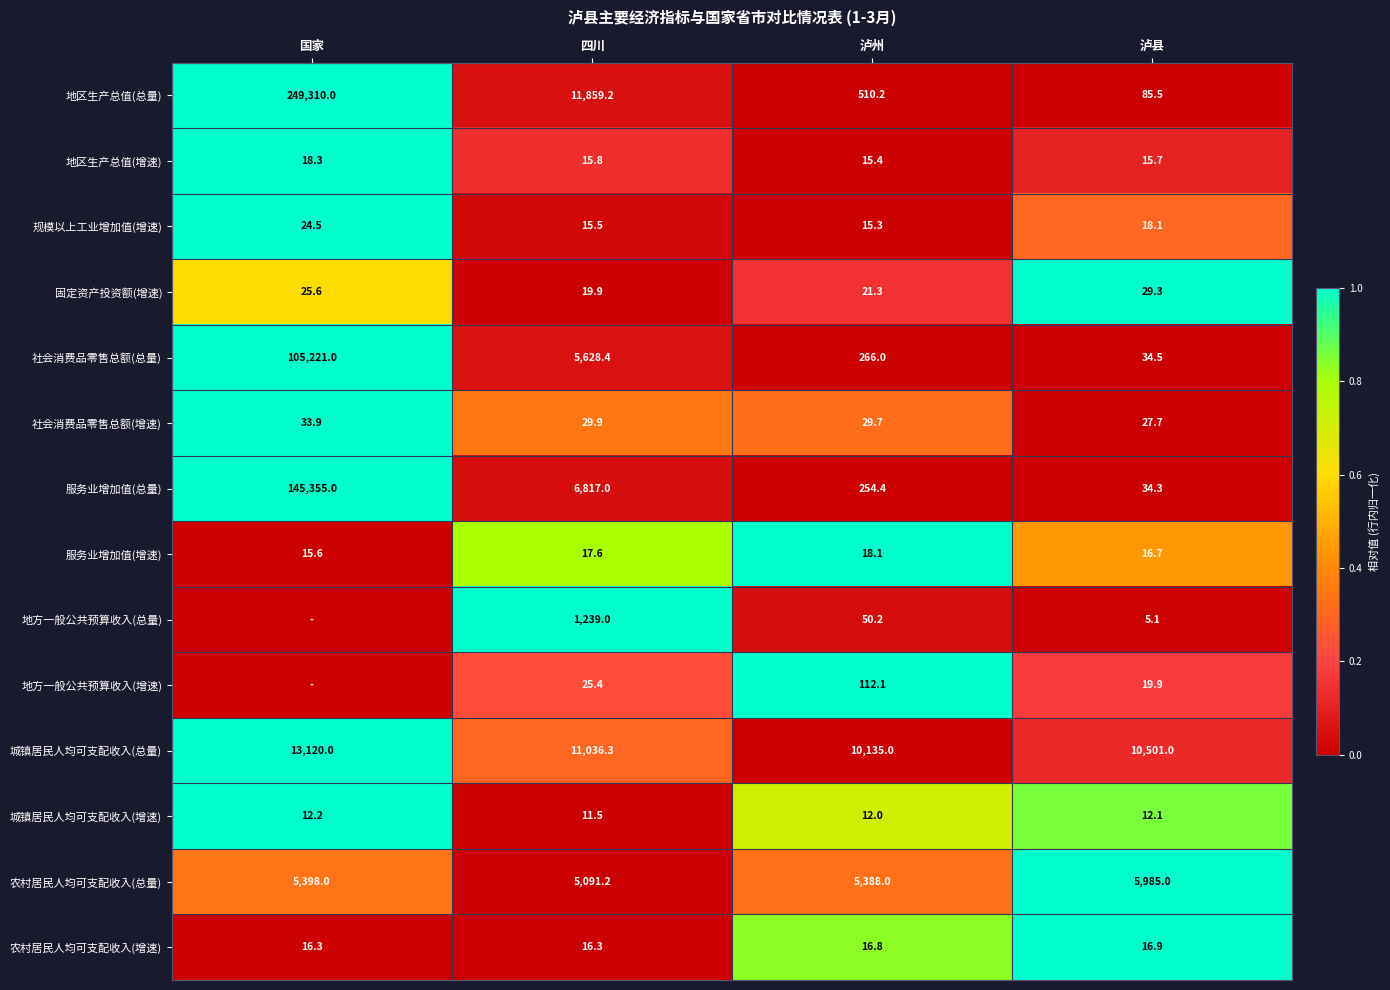

At which label is 社会消费品零售总额(增速) closest to 30?

四川